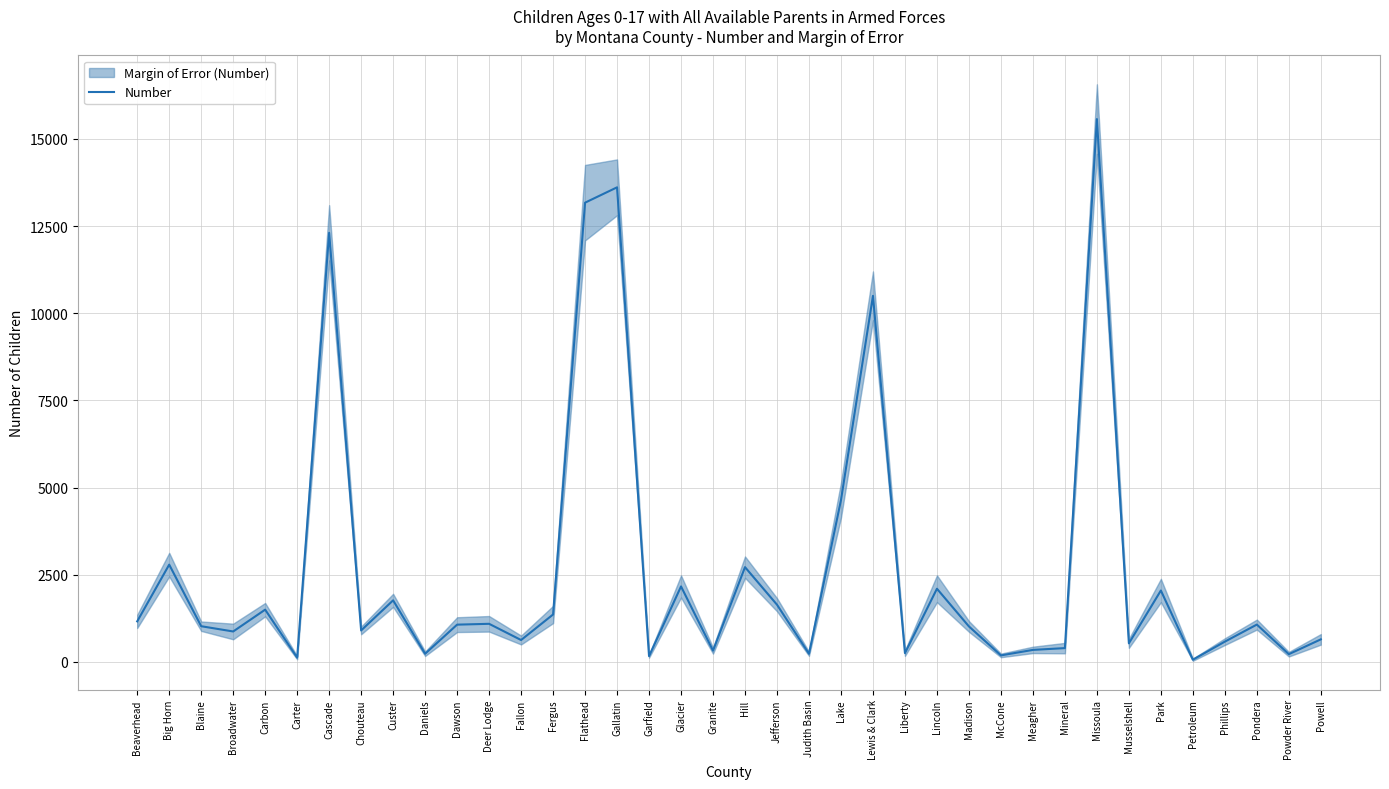

At which category does the data reach its first local valley?

Broadwater